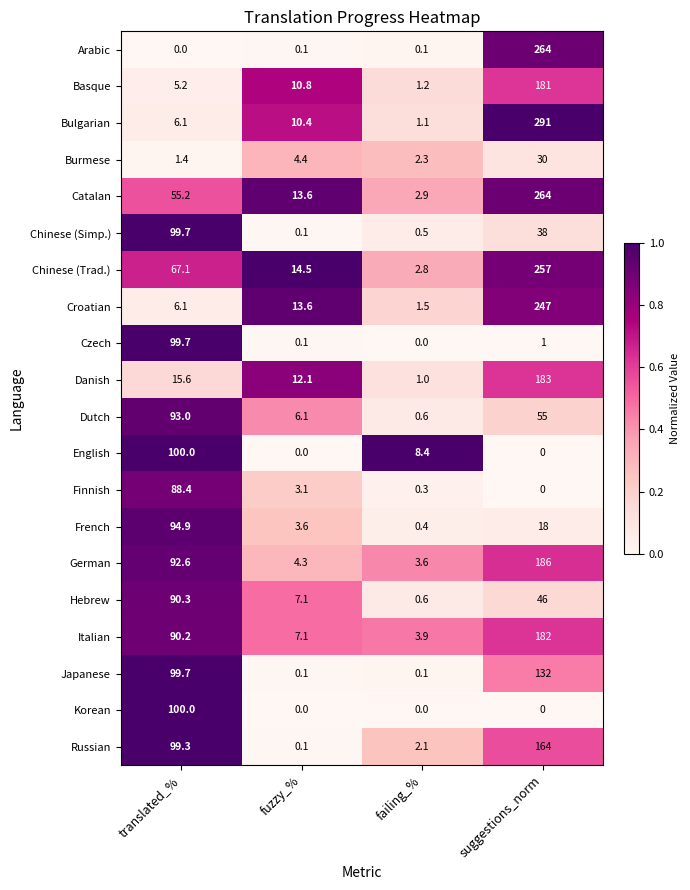

What is the sum of the Italian values at failing_% and translated_%?

94.1